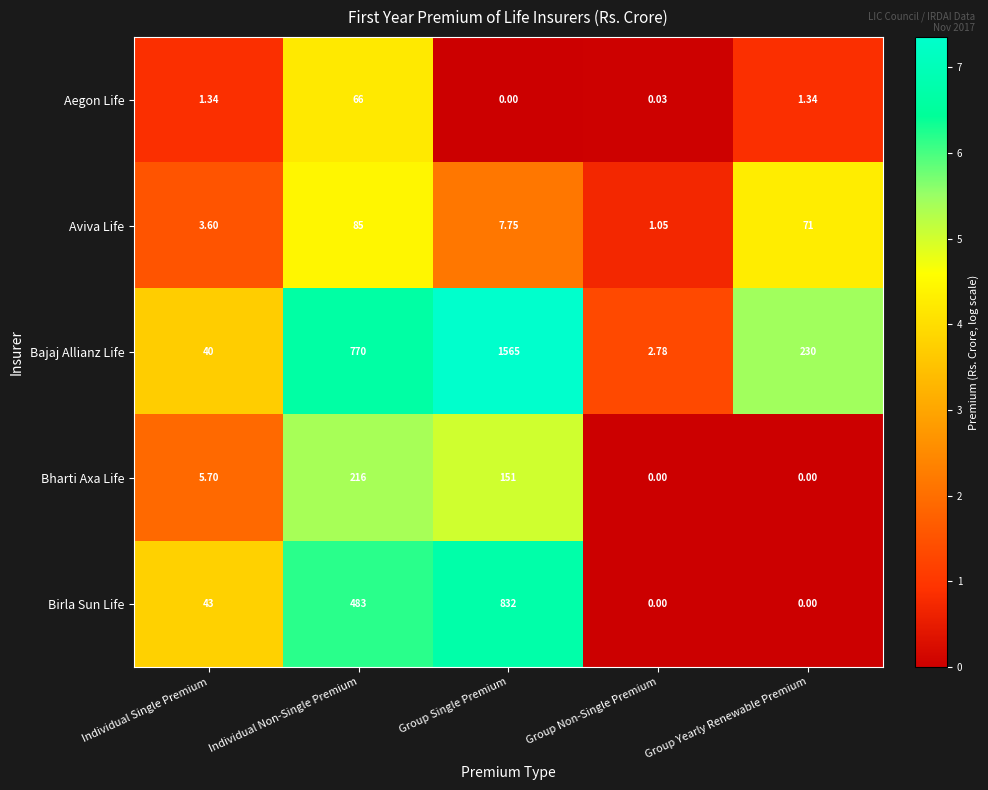

Rank the series at Individual Non-Single Premium from lowest to highest value.

Aegon Life, Aviva Life, Bharti Axa Life, Birla Sun Life, Bajaj Allianz Life